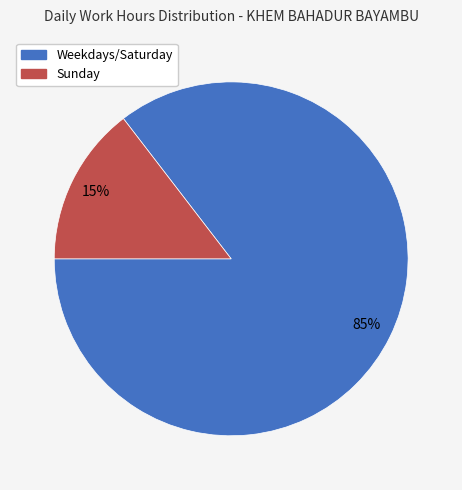

Is there a majority slice in this chart?

Yes